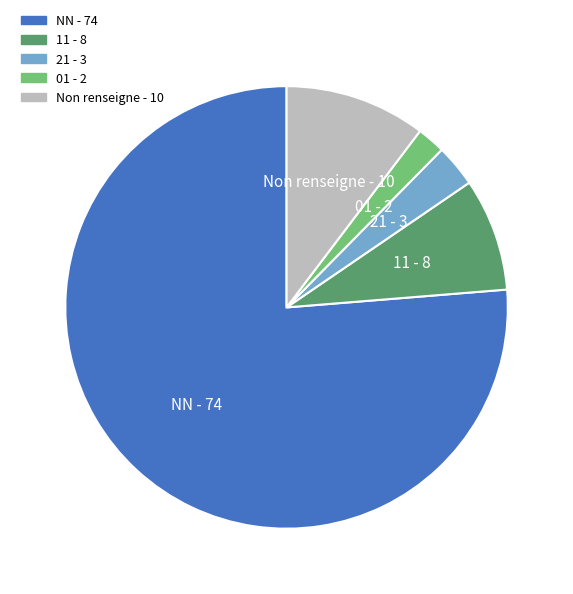

Which has a higher value, 11 or 01?

11